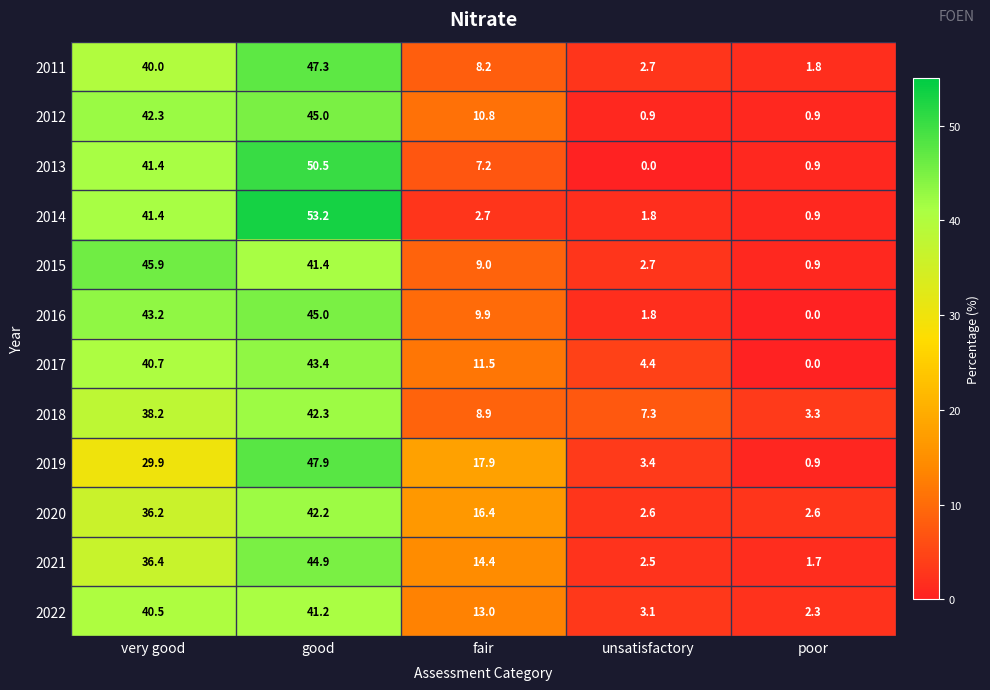

How many data points does each series have?

5